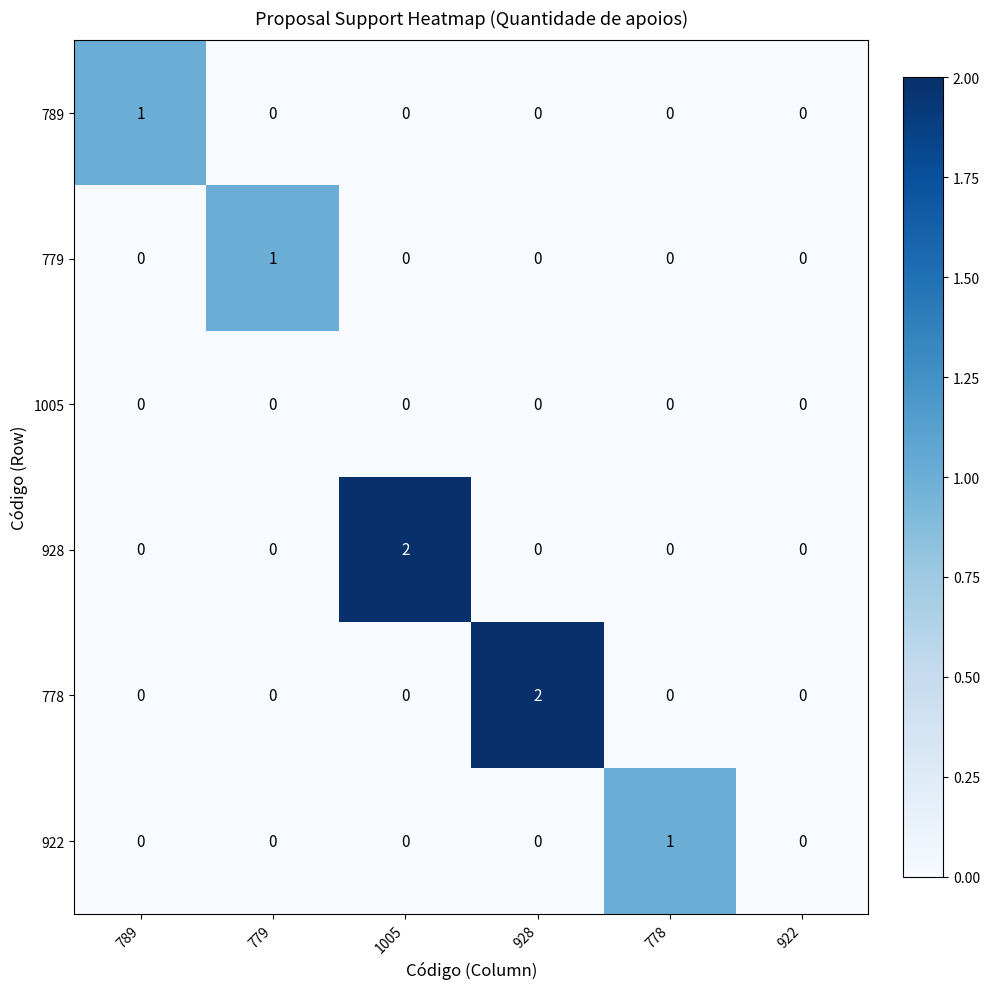

How many 789 values are between 0 and 1?

6